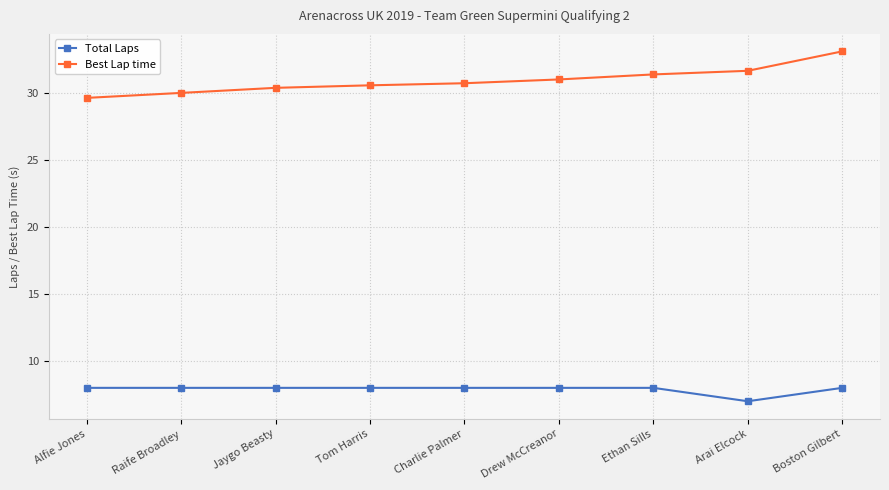

What is the label of the 4th point from the right?

Drew McCreanor